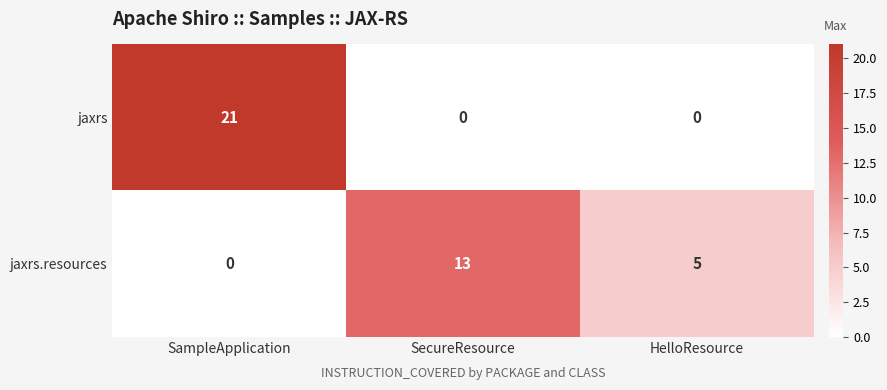

At which category is the sum across all series the highest?

SampleApplication